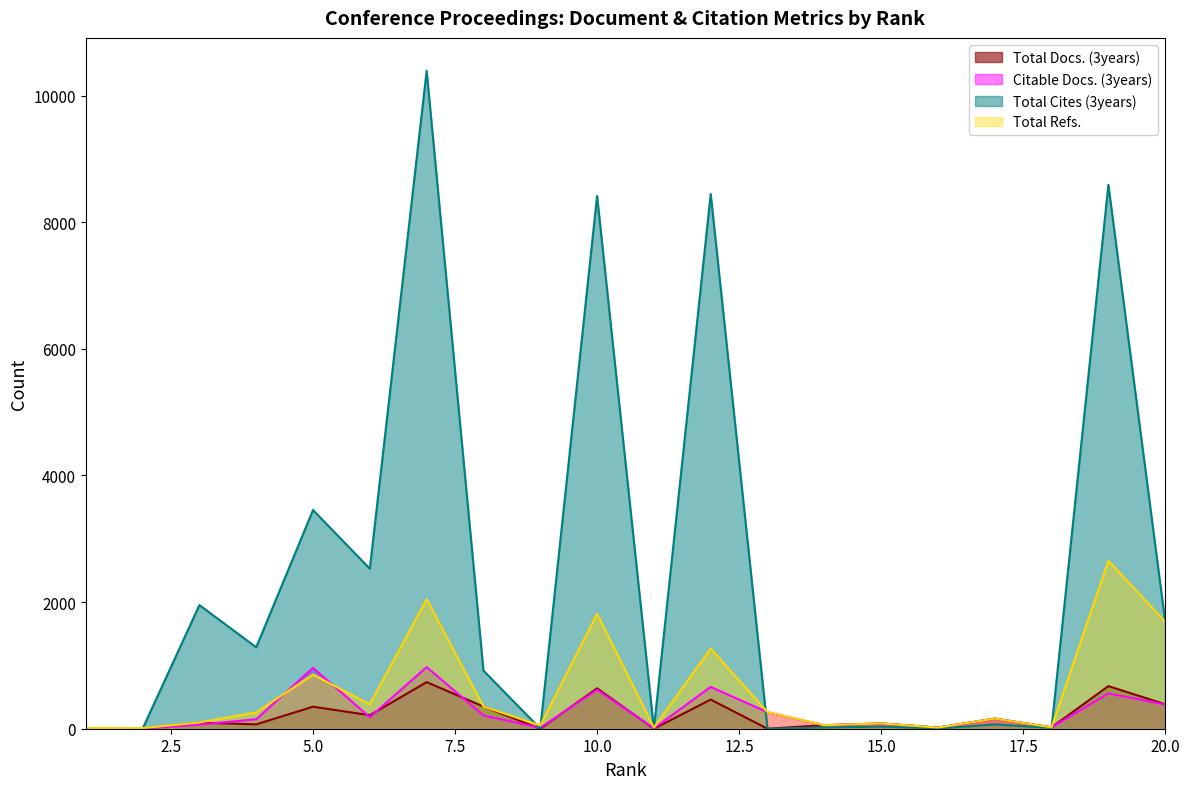

What is the total value across all series at 17?

547